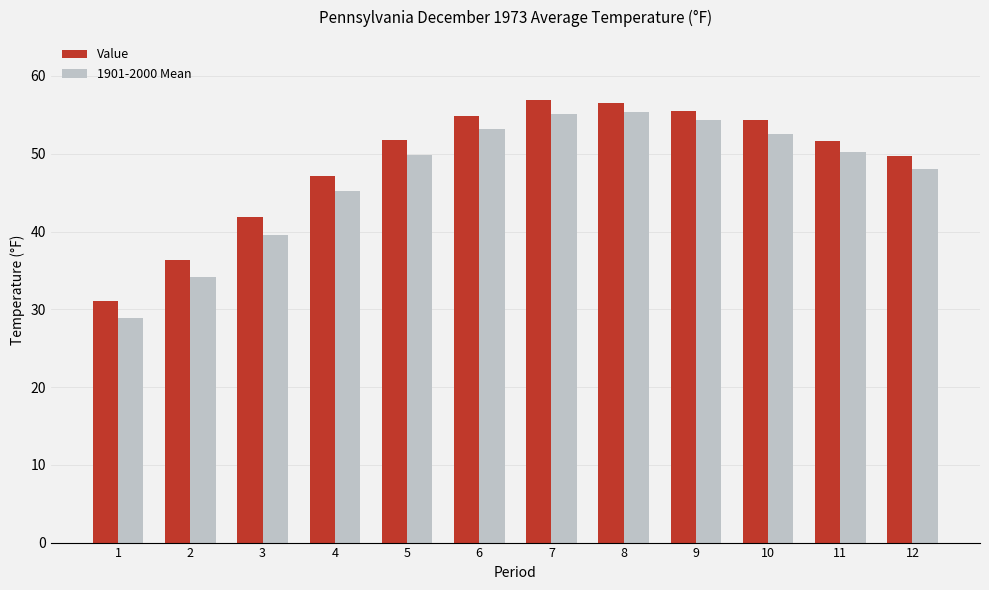

What is the spread (max minus min) of values at 1?

2.2